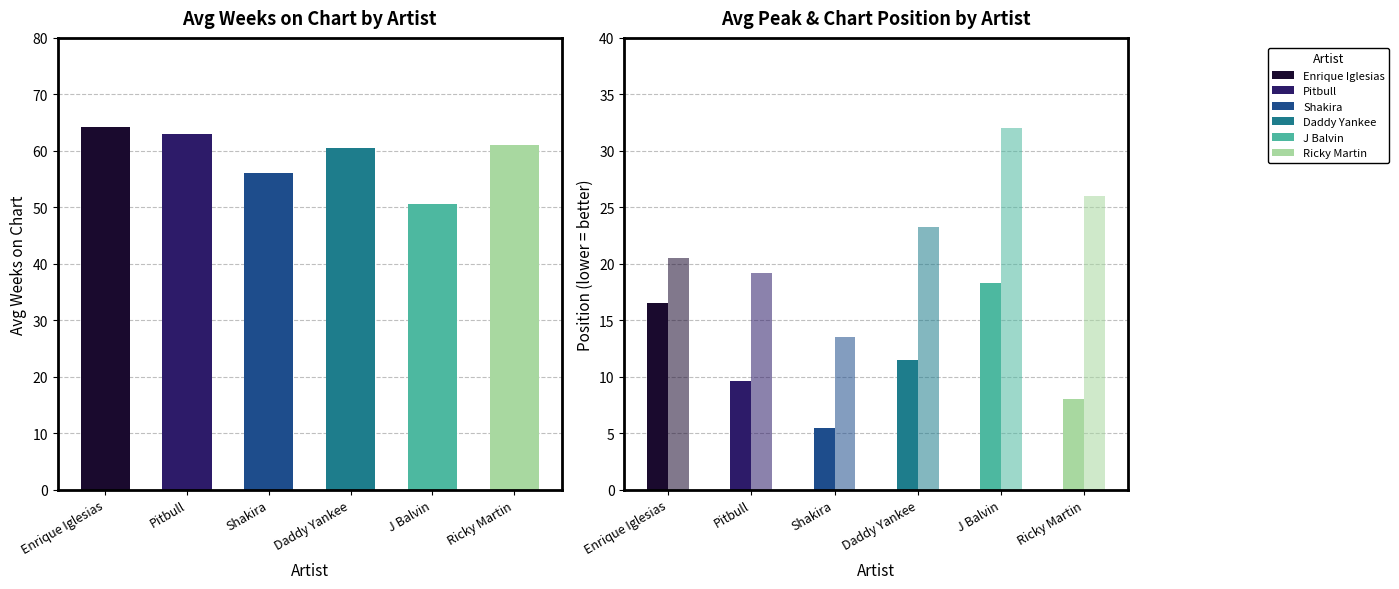

Rank the series by their maximum value, from highest to lowest.

Avg Chart Position, Avg Peak Position